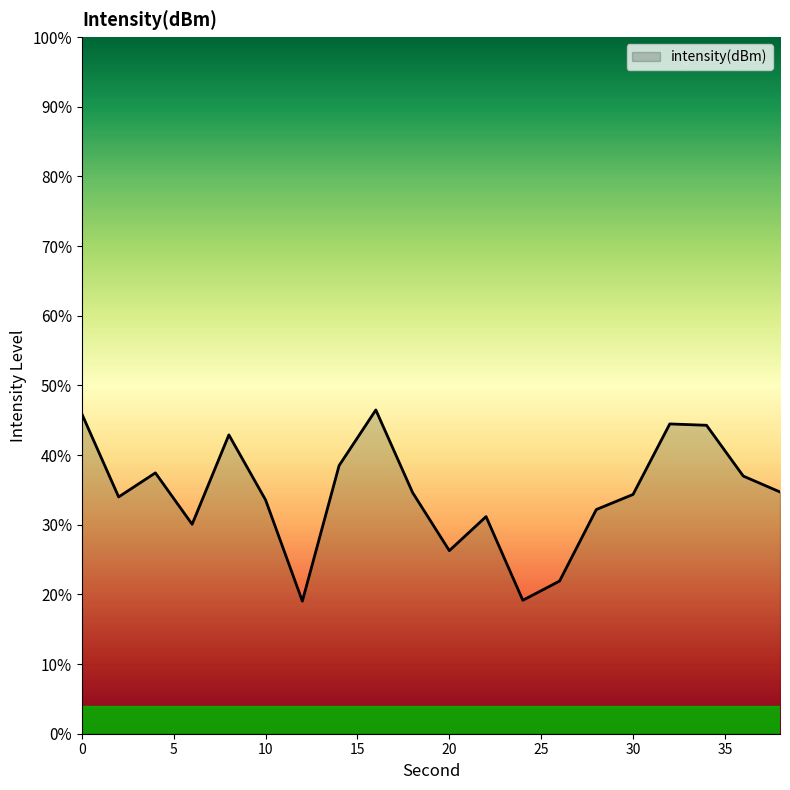

What is the smallest value displayed?

19.0